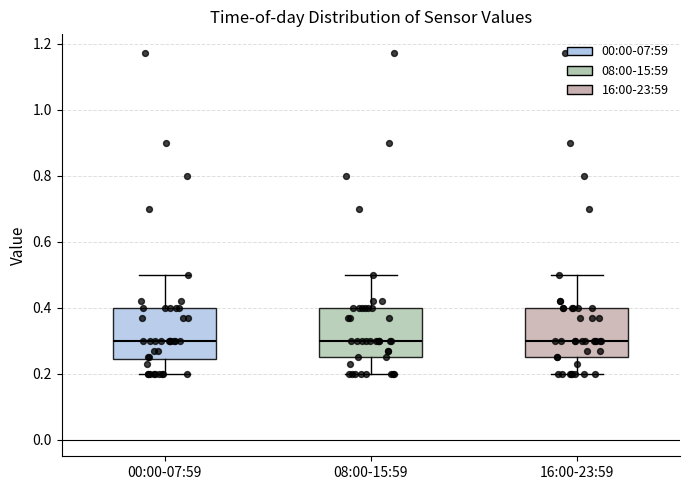

Reading left to right, read every box against the y-axis: the position of its median line, the range the box covers, and the ends of its whiskers. The values are not printed on the chart, so give them approximately, as read against the axis.

00:00-07:59: median 0.30, box 0.24 to 0.40, whiskers 0.20 to 0.50
08:00-15:59: median 0.30, box 0.26 to 0.40, whiskers 0.20 to 0.50
16:00-23:59: median 0.30, box 0.26 to 0.40, whiskers 0.20 to 0.50